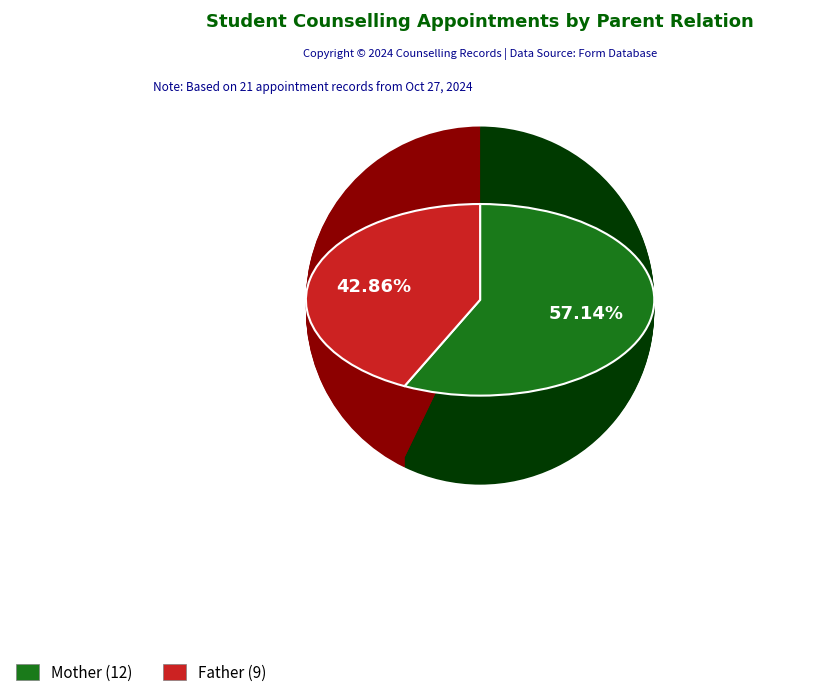

To the nearest percent, what is the difference between the Father and Mother slice percentages?

14%